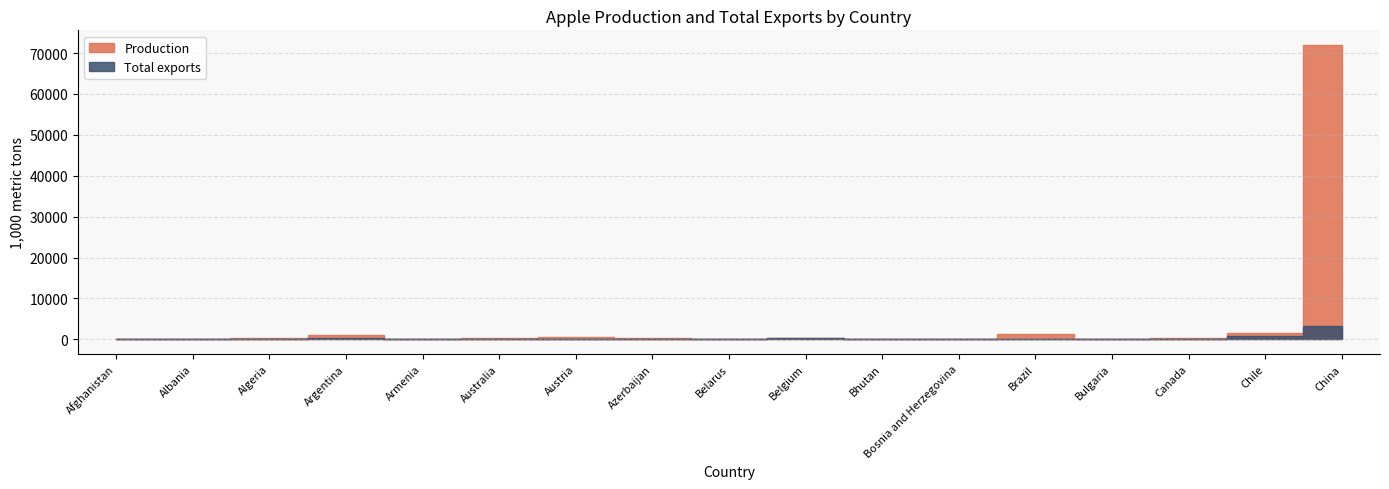

How many values in the Production series are below 228?

8